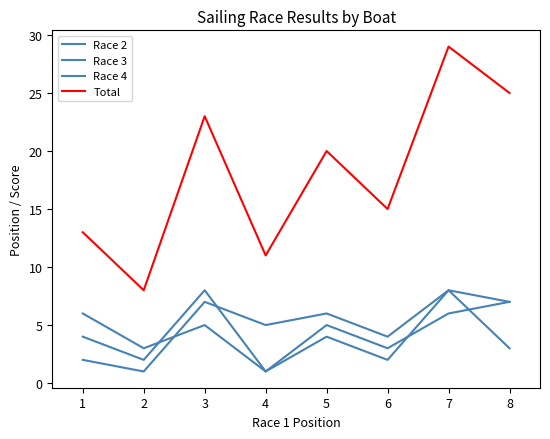

At which label does Total reach its minimum?

2